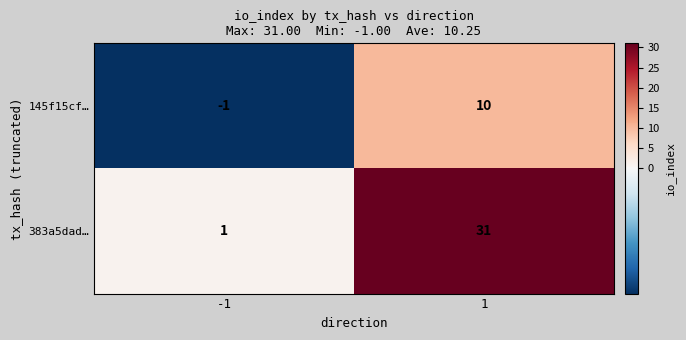

Which category has the lowest value across all series?

-1